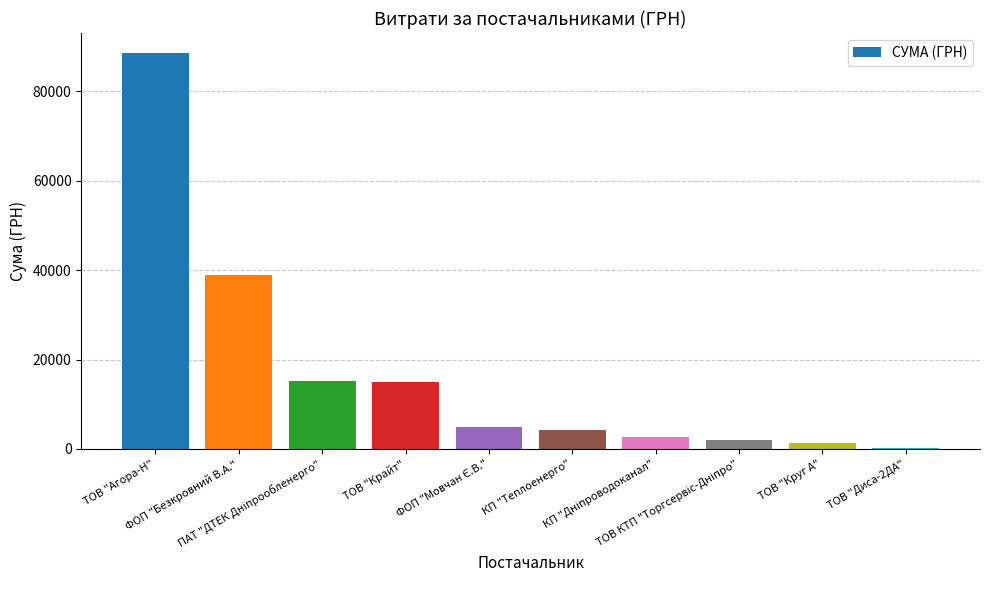

What is the sum of all values?

173221.1